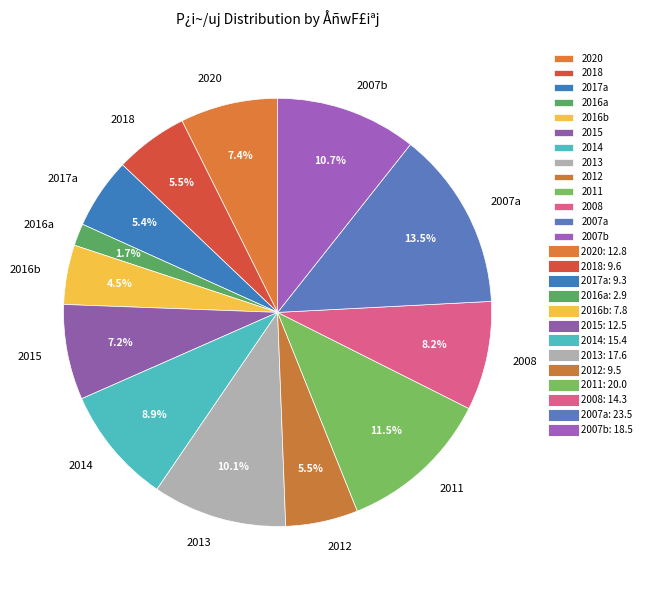

Count the number of slices in the pie.

13